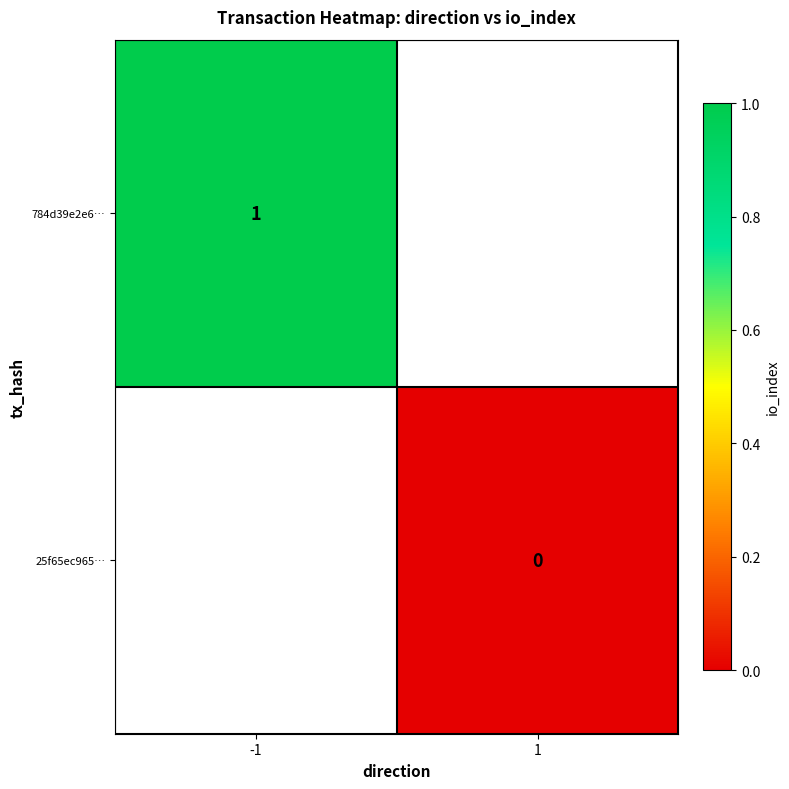

Is the value of 784d39e2e6… at -1 greater than the value of 25f65ec965… at 1?

Yes